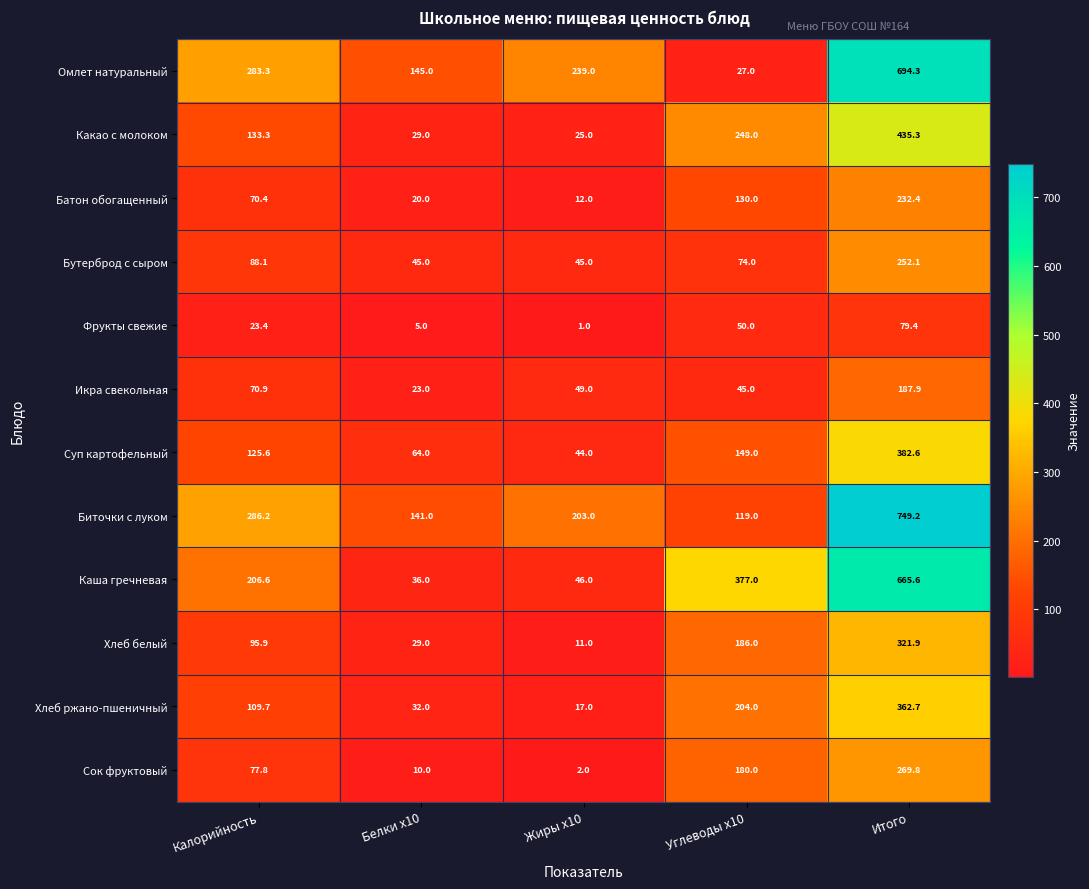

List the series in order of their peak value, highest first.

Биточки с луком, Омлет натуральный, Каша гречневая, Какао с молоком, Суп картофельный, Хлеб ржано-пшеничный, Хлеб белый, Сок фруктовый, Бутерброд с сыром, Батон обогащенный, Икра свекольная, Фрукты свежие